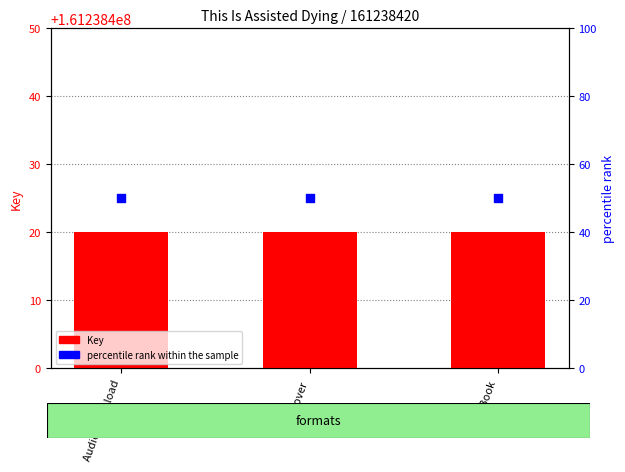

At how many categories does at least one series exceed 10757184?

3